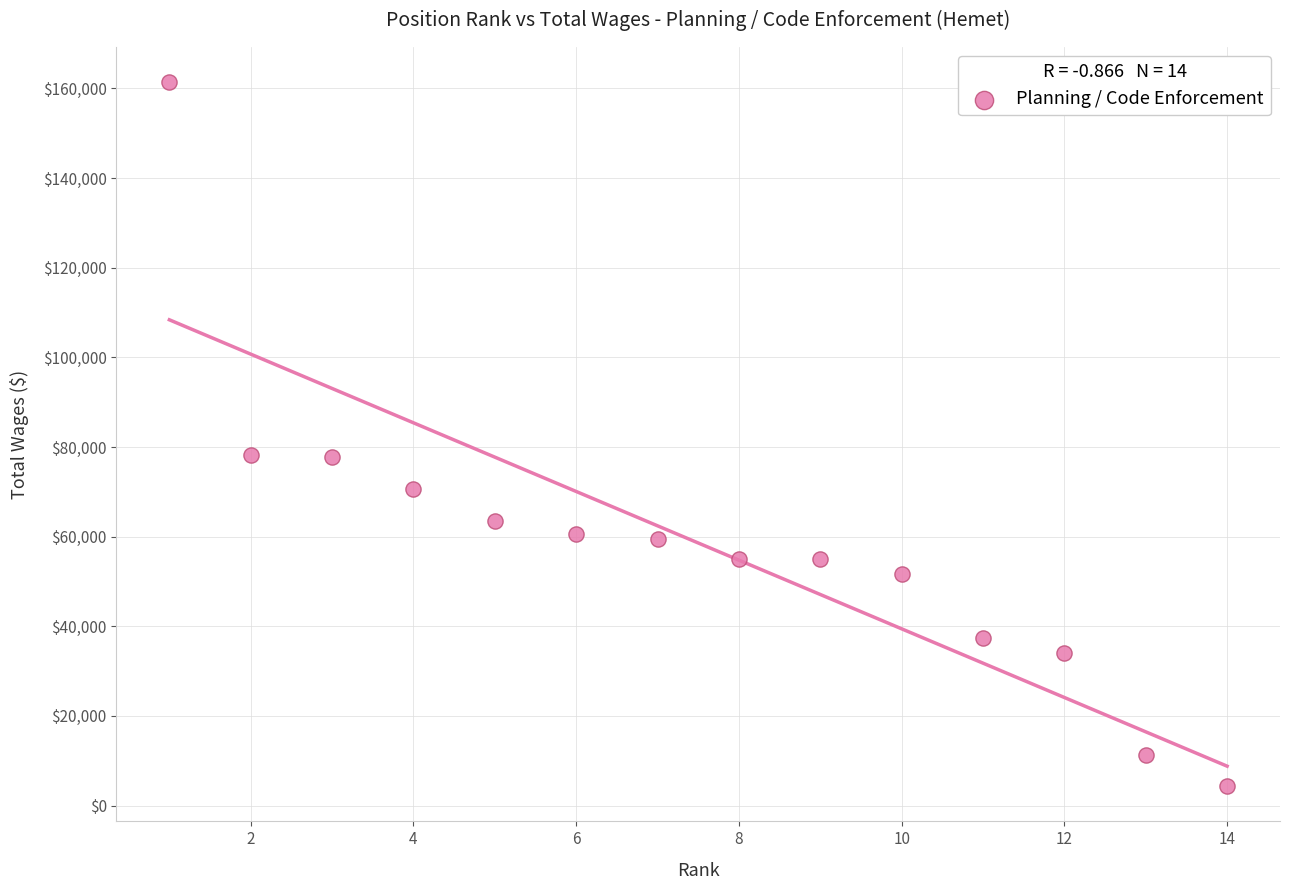

What is the range of X values (max minus min)?

13